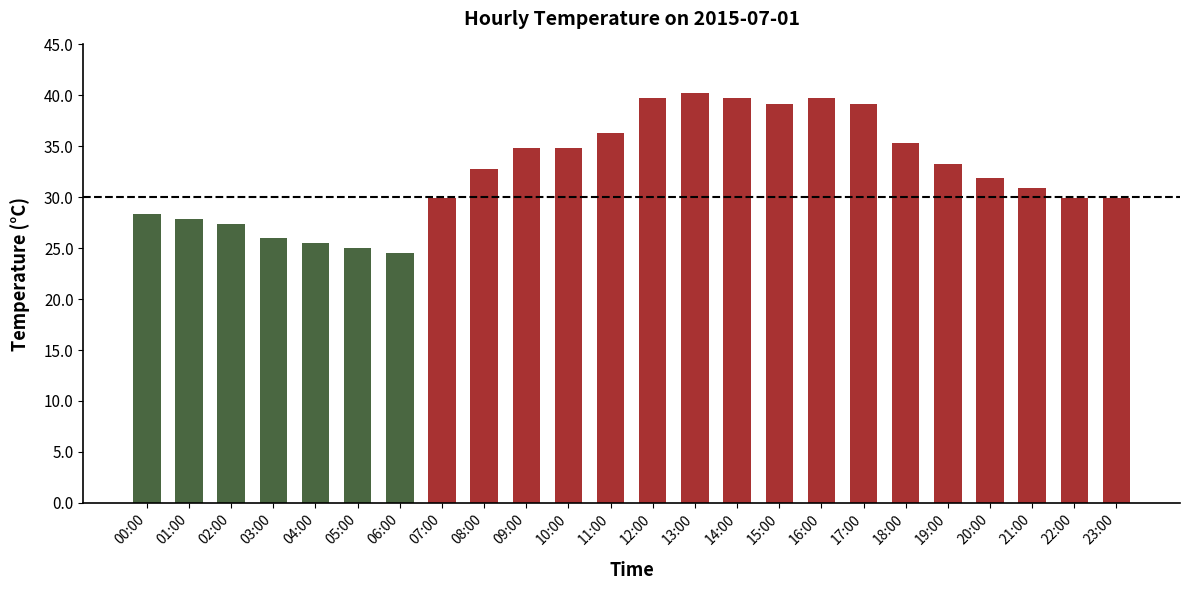

Where does the data first go above 32?

08:00